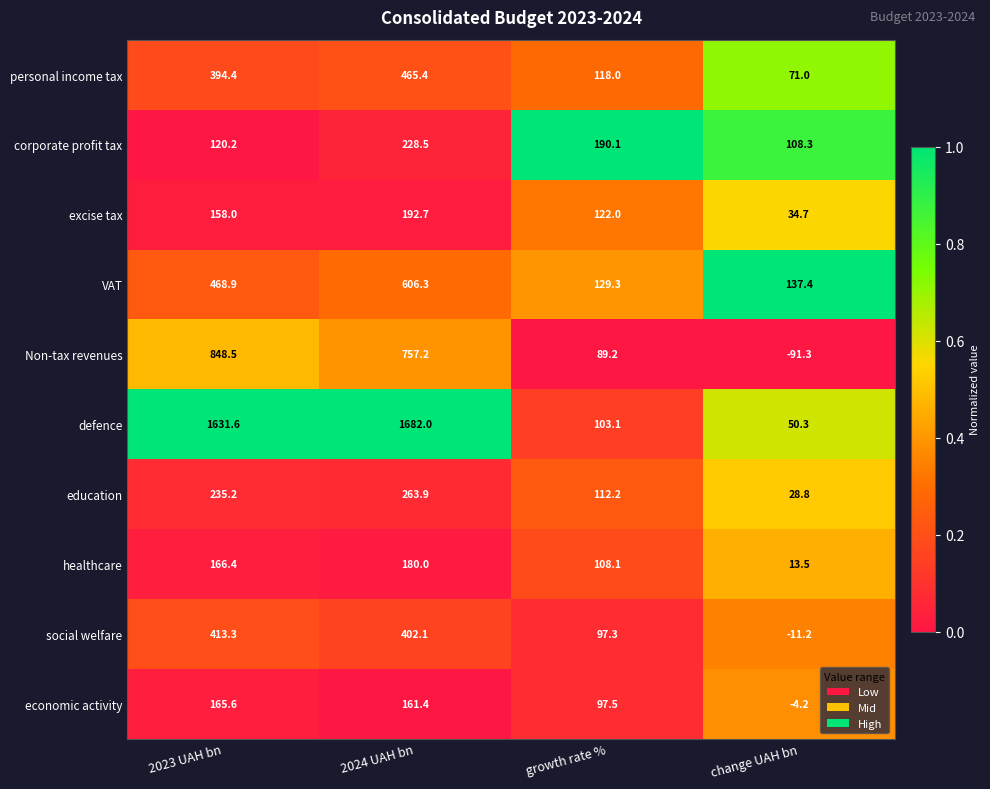

True or false: VAT has a value of 136.1 at 2024 UAH bn.

False